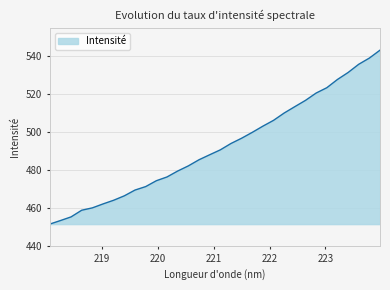

Does the chart have visible grid lines?

Yes